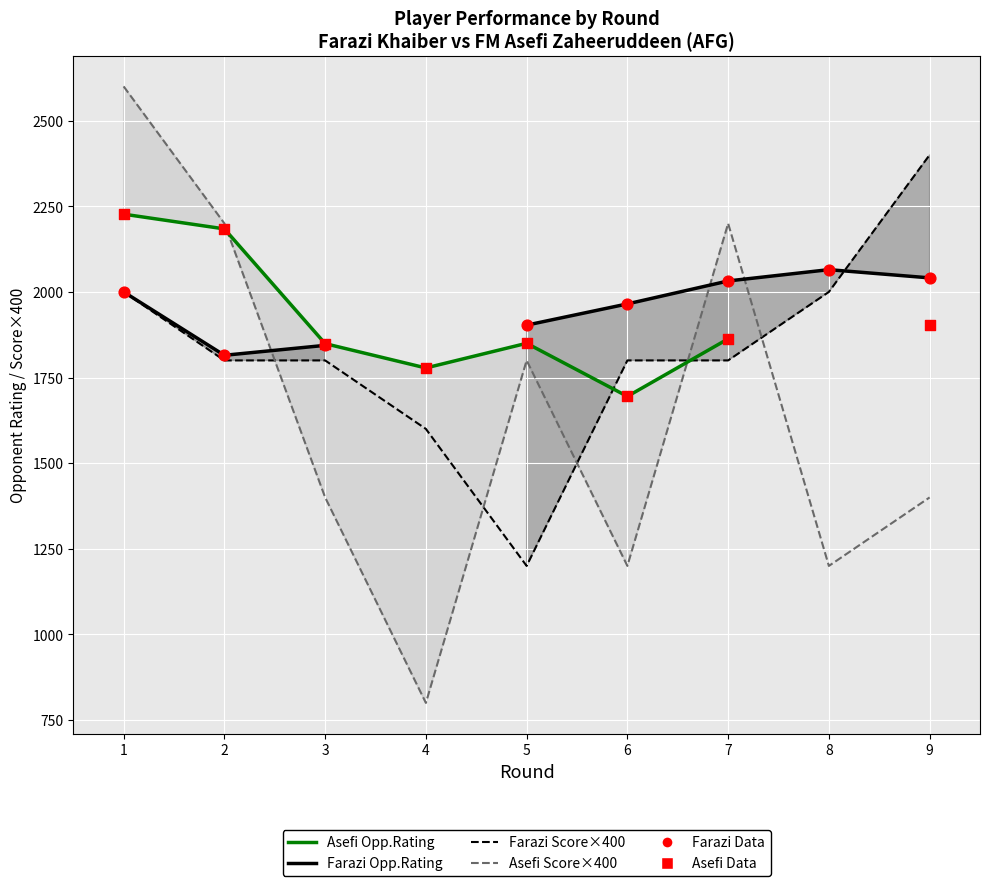

Which series contains the lowest Y value?

Asefi Opp.Score×400